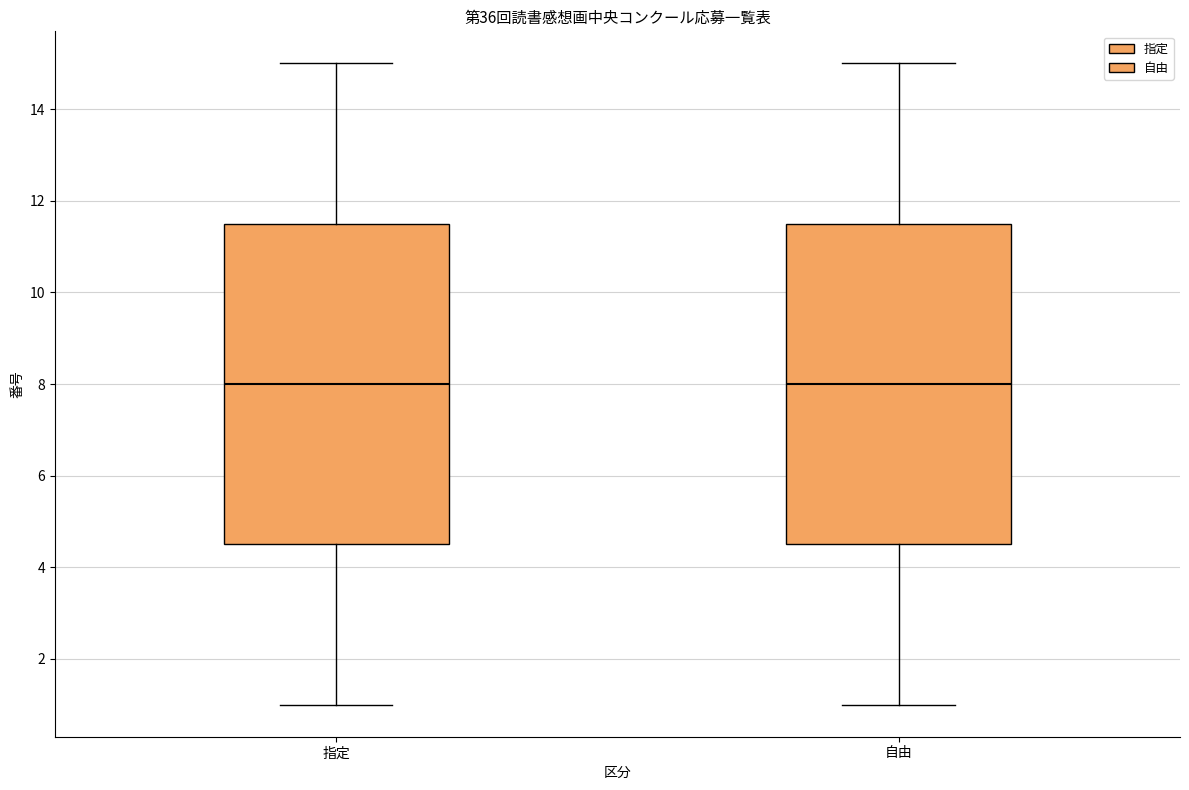

Reading left to right, read every box against the y-axis: the position of its median line, the range the box covers, and the ends of its whiskers. The values are not printed on the chart, so give them approximately, as read against the axis.

指定: median 8.0, box 4.6 to 11.6, whiskers 1.0 to 15.0
自由: median 8.0, box 4.6 to 11.6, whiskers 1.0 to 15.0